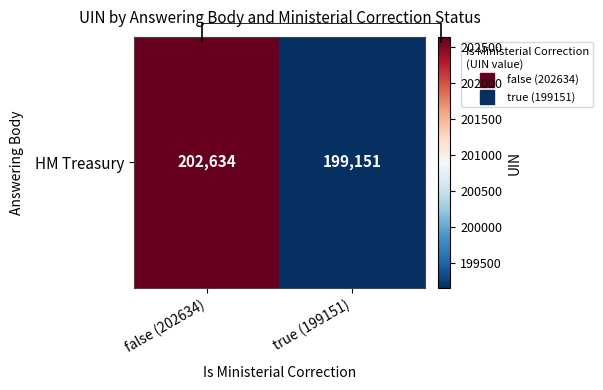

List the labels in order of value, largest first.

false (202634), true (199151)